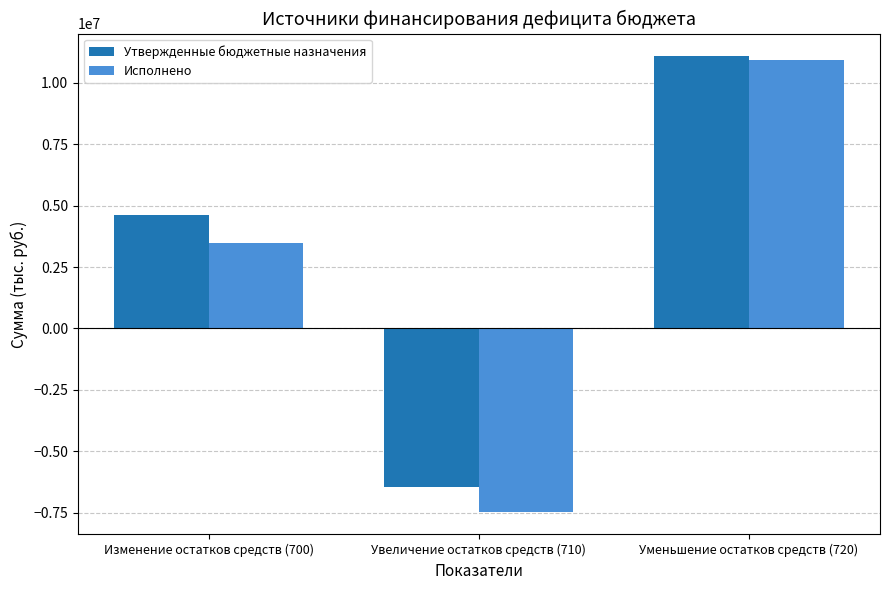

At which label does Исполнено reach its minimum?

Увеличение остатков средств (710)